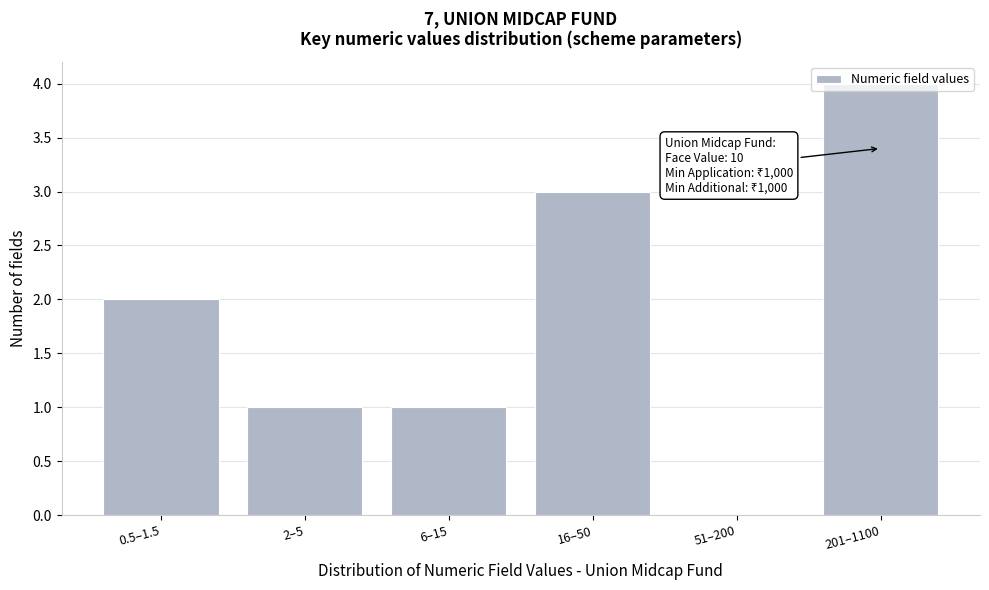

What is the sum of all values?

11